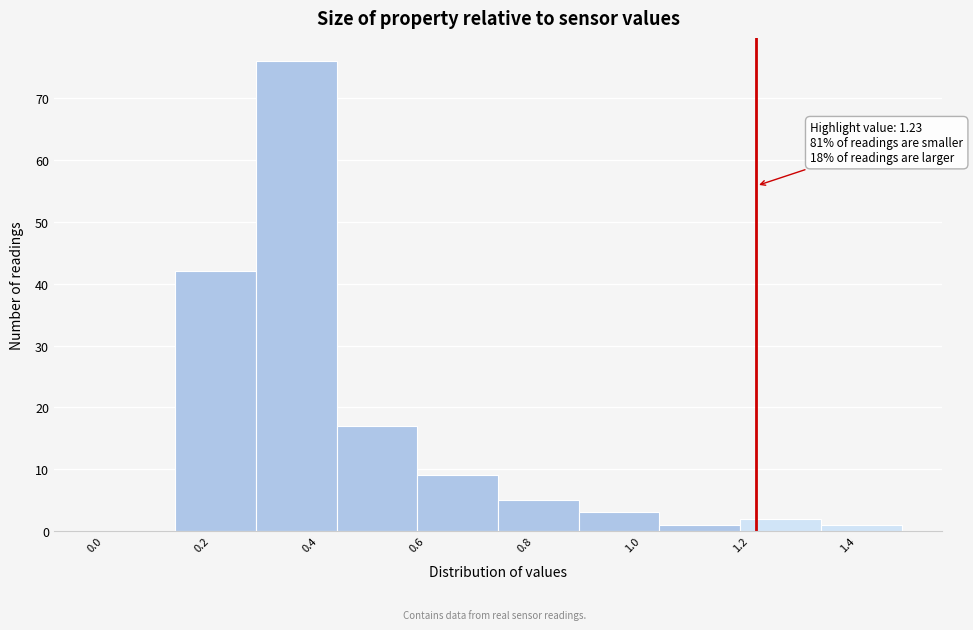

Which range on the x-axis has the tallest bar?

0.30 to 0.45